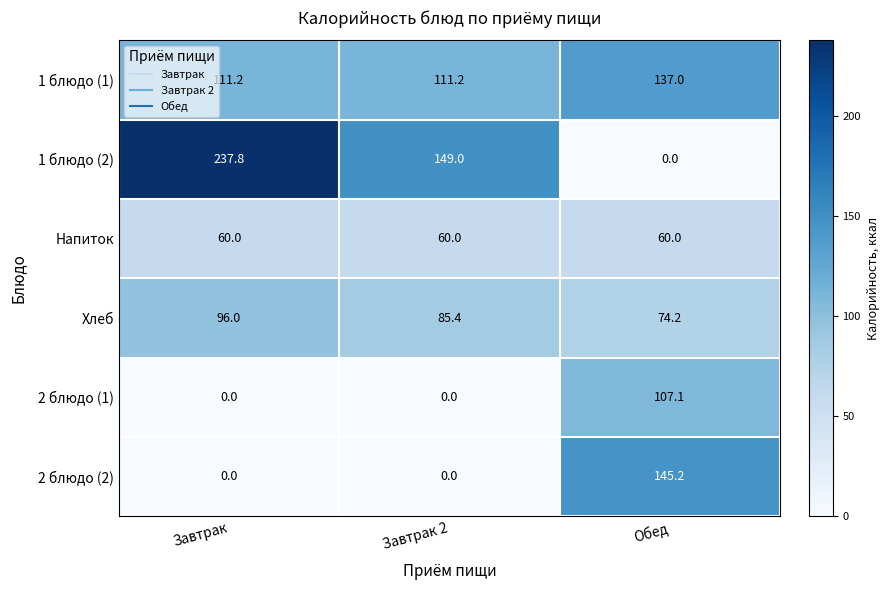

At Обед, list the series in order from smallest to largest.

1 блюдо (2), Напиток, Хлеб, 2 блюдо (1), 1 блюдо (1), 2 блюдо (2)